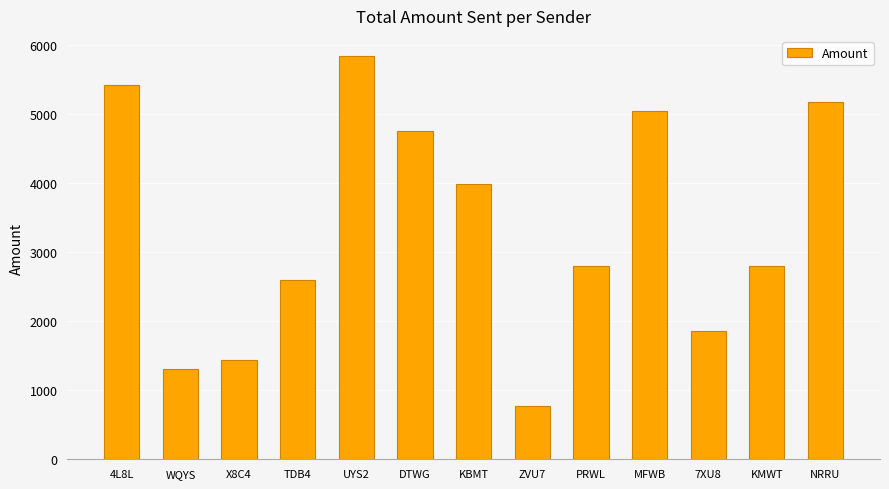

What is the greatest value displayed?

5837